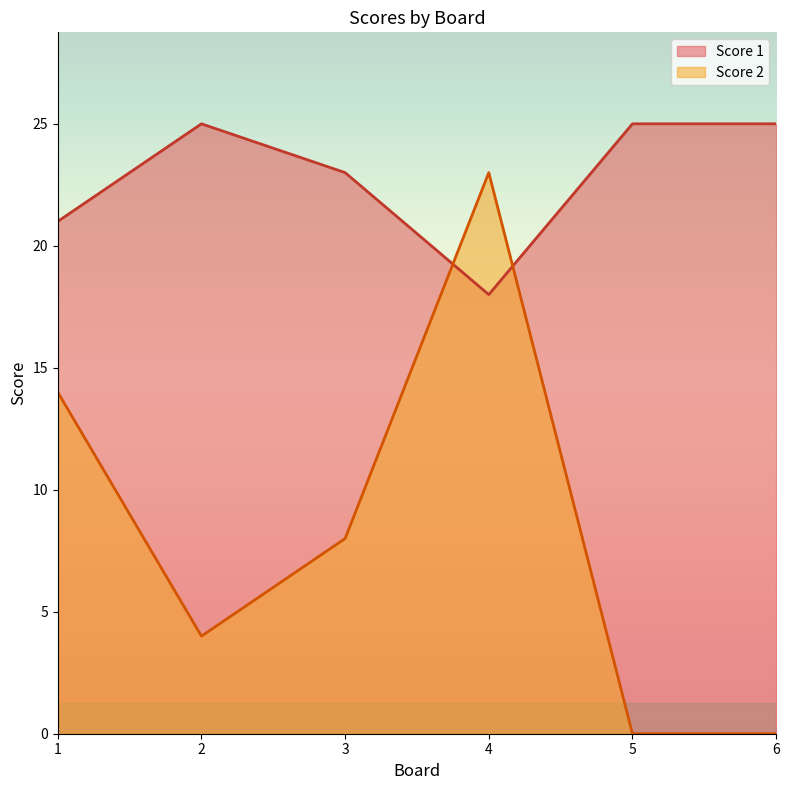

What is the difference between the maximum and minimum values in the Score 2 series?

23